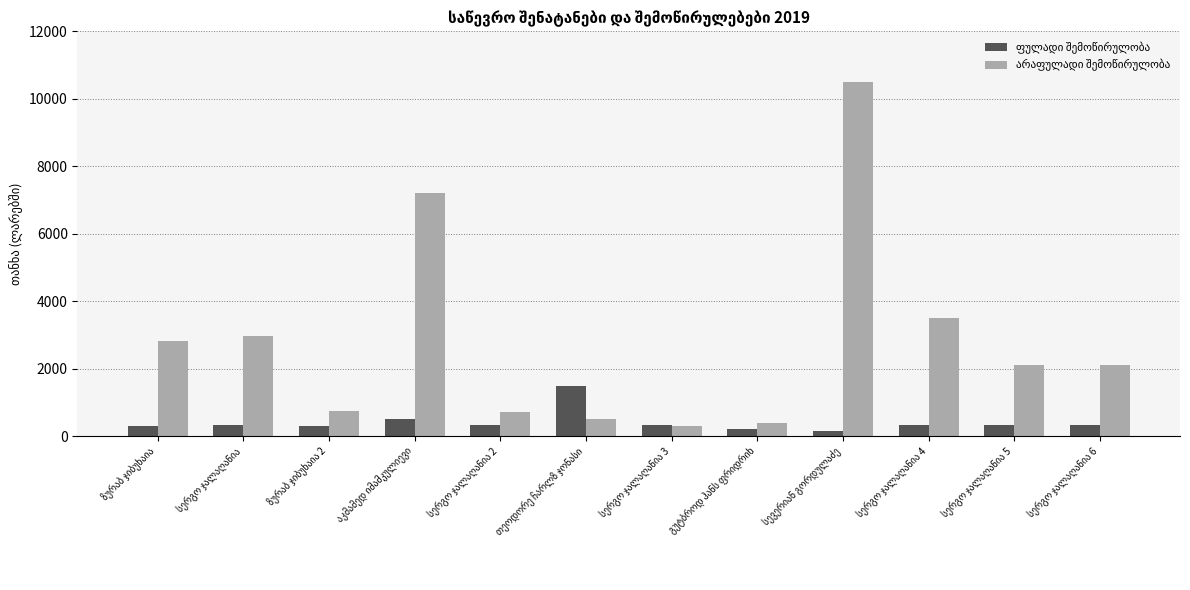

What is the greatest value displayed?

10500.0